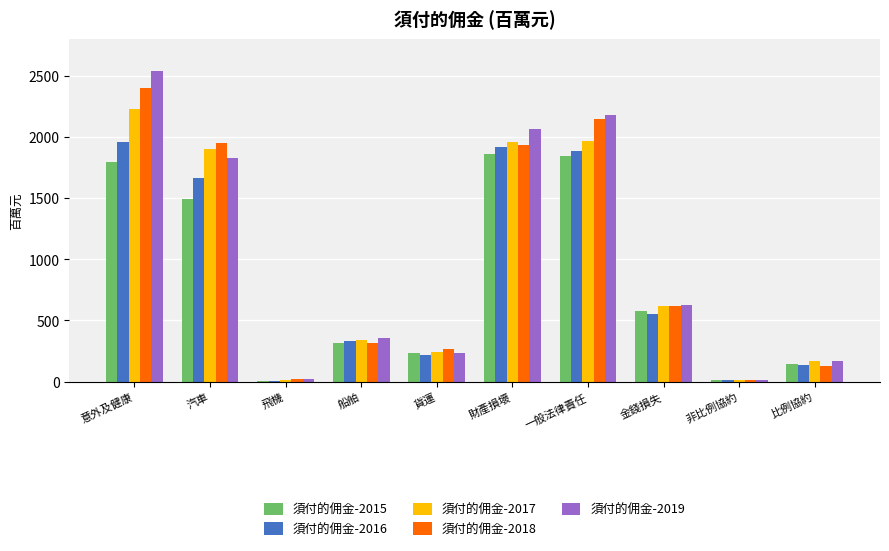

Which series changed the most between 貨運 and 金錢損失?

須付的佣金-2019